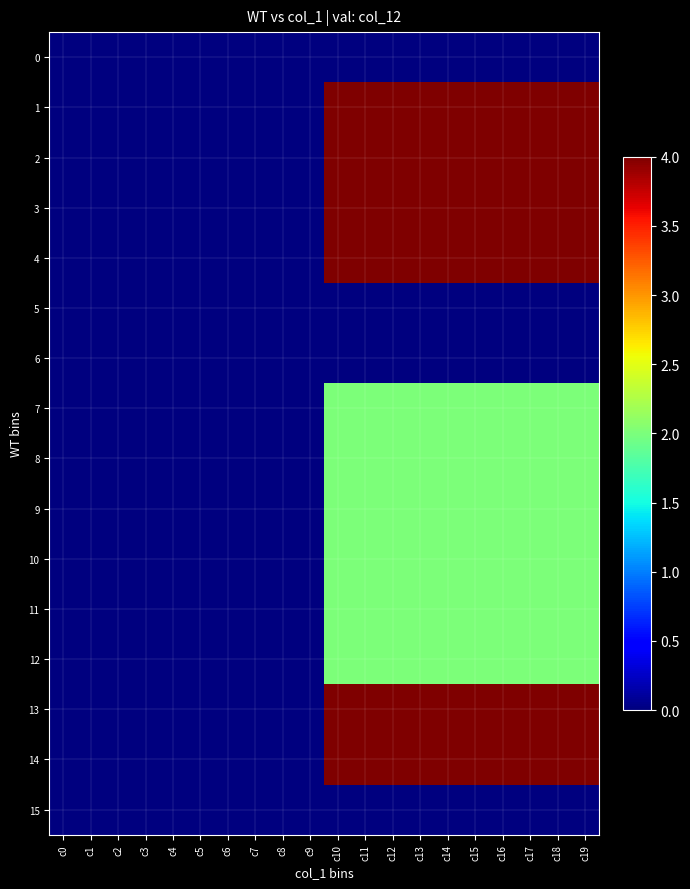

List the series in order of their peak value, lowest first.

0, 5, 6, 15, 7, 8, 9, 10, 11, 12, 1, 2, 3, 4, 13, 14